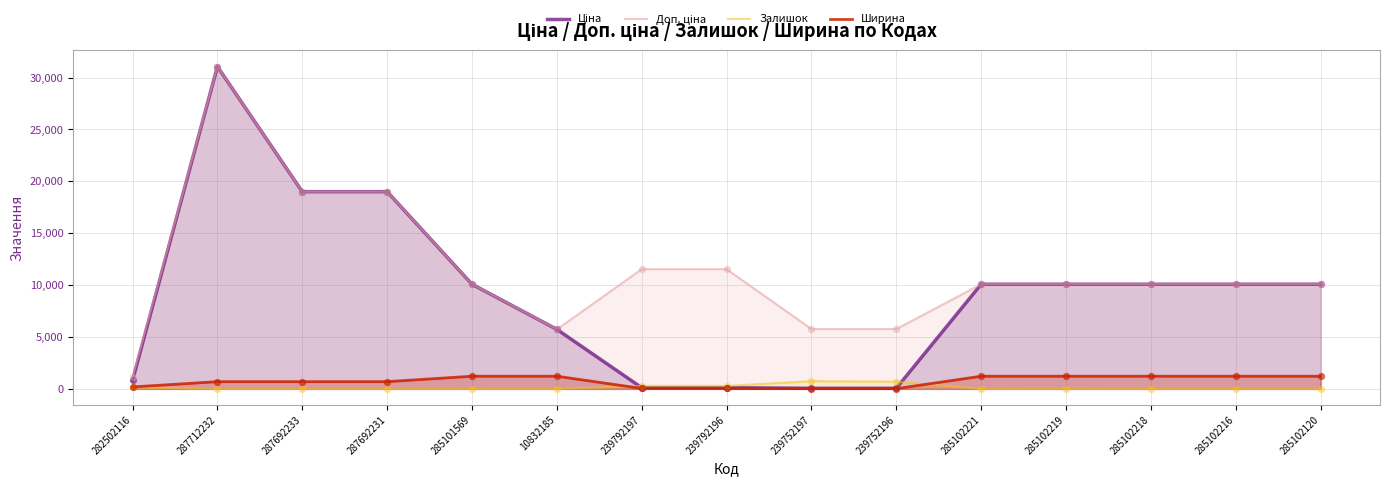

At how many categories does at least one series exceed 21043?

1